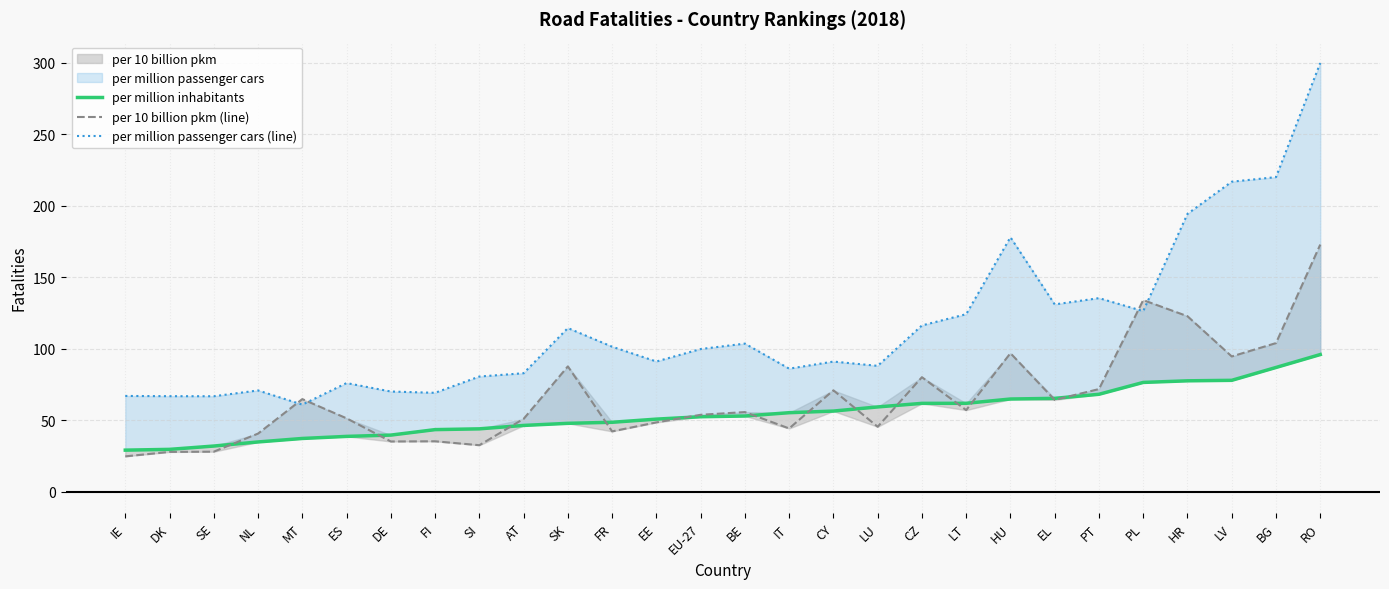

True or false: per 10 billion pkm (line) has more than 2 points higher than both neighbors.

True